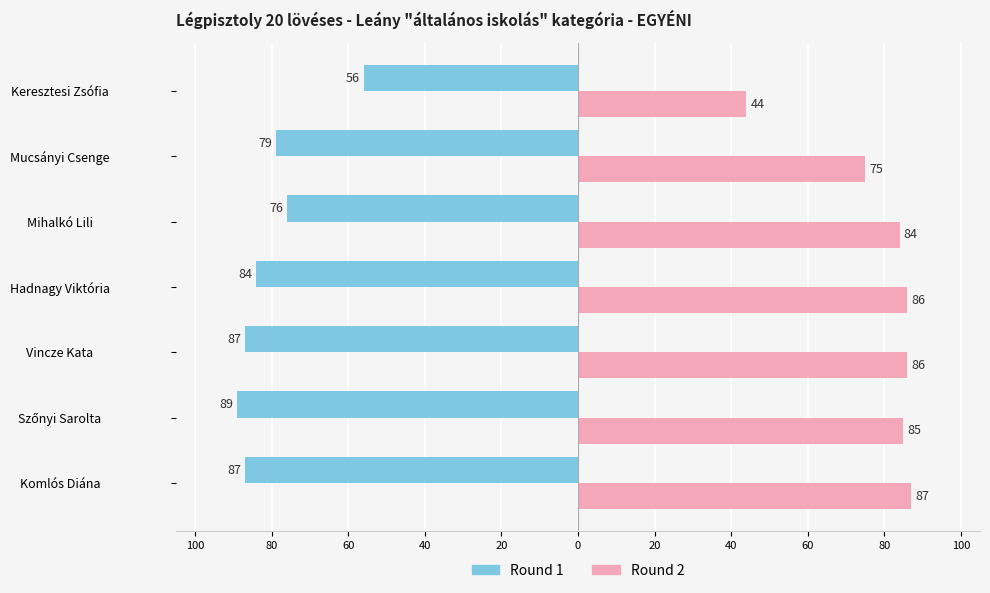

What are all the series names shown in the legend?

Round 1, Round 2